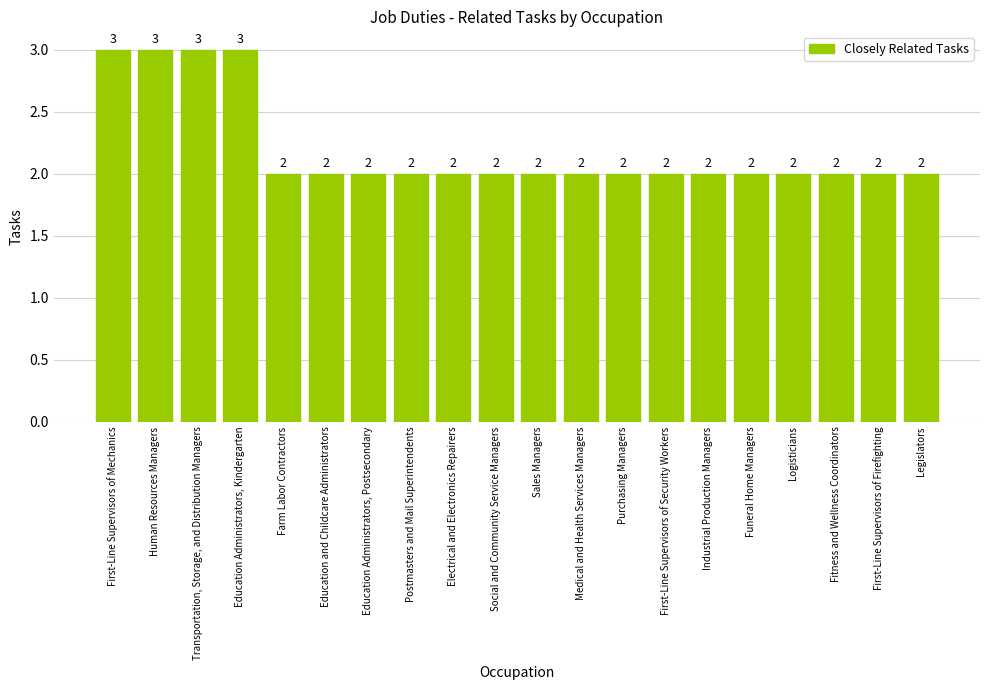

What value does the data have at Sales Managers?

2